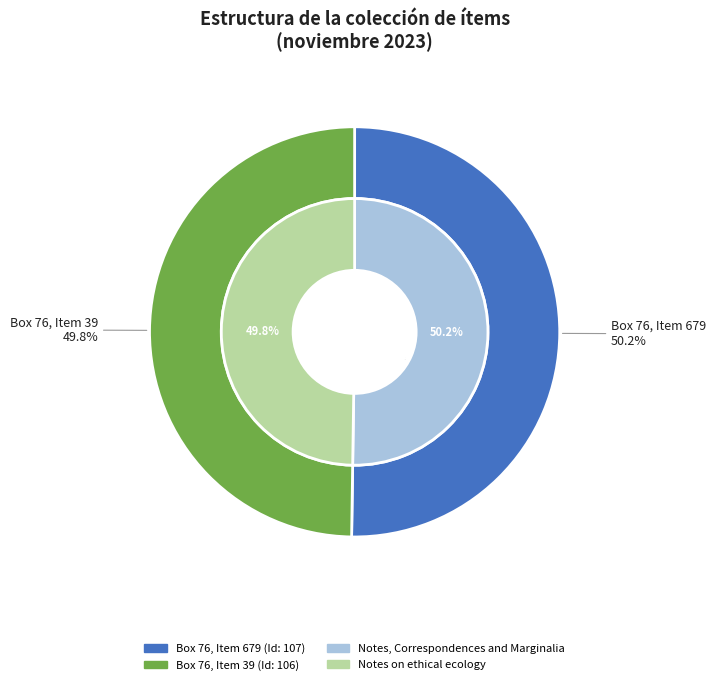

True or false: Notes on ethical ecology accounts for 50% of the total.

True